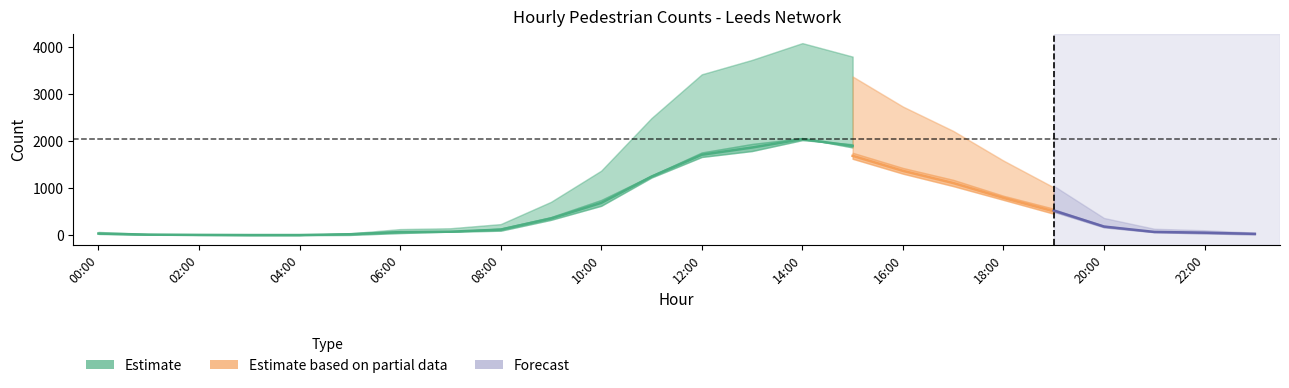

Reading left to right, transcribe all the data shown in this chart.

InCount: 26	8	4	0	0	4	44	74	140	382	746	1262	1754	1934	2058	1860	1660	1140	728	498	166	62	36	16
OutCount: 42	14	6	4	4	34	84	72	94	324	622	1222	1658	1784	2016	1928	1744	1228	732	548	198	74	68	38
ReportCount: 68	22	10	4	4	38	128	146	234	706	1368	2484	3412	3718	4074	3788	3404	2368	1460	1046	364	136	104	54
InCount2: 10	4	0	2	8	8	56	168	376	564	982	1118	1772	2020	1932	1620	1304	1040	748	454	178	84	44	20
OutCount2: 32	4	0	2	36	22	86	156	298	508	824	1102	1722	1892	1926	1746	1424	1172	834	560	220	92	56	28
ReportCount2: 42	8	0	4	44	30	142	324	674	1072	1806	2220	3494	3912	3858	3366	2728	2212	1582	1014	398	176	100	48